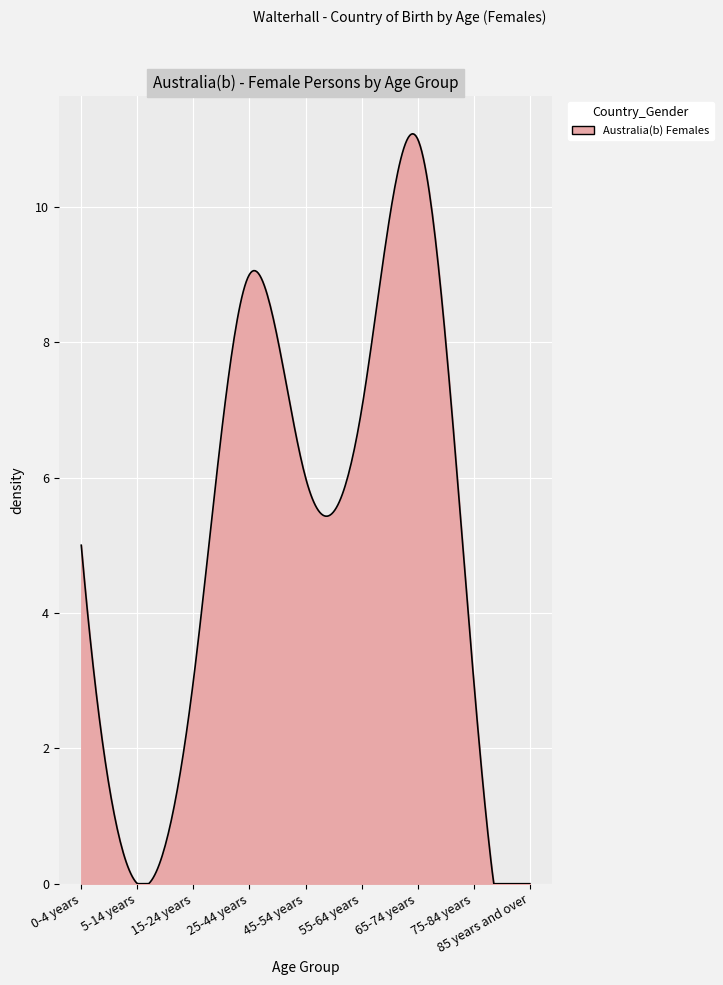

What is the maximum value shown in the chart?

11.1